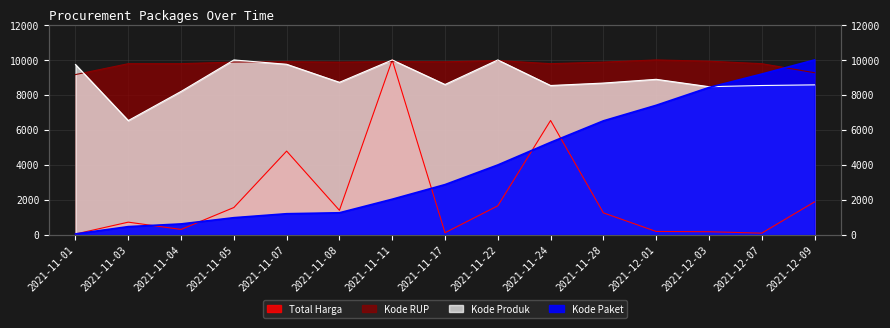

At how many categories does at least one series exceed 2162?

15